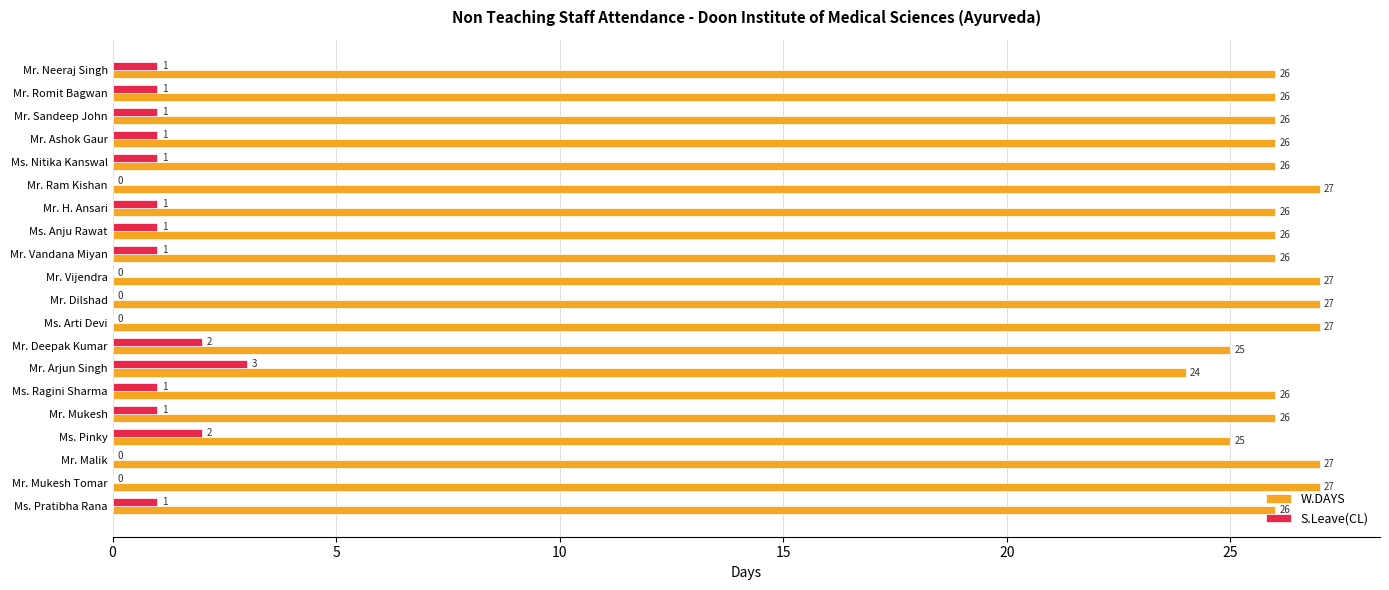

What is the average value of the W.DAYS series?

26